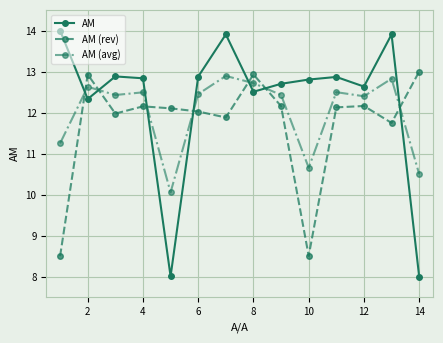

How many series are shown in this chart?

3